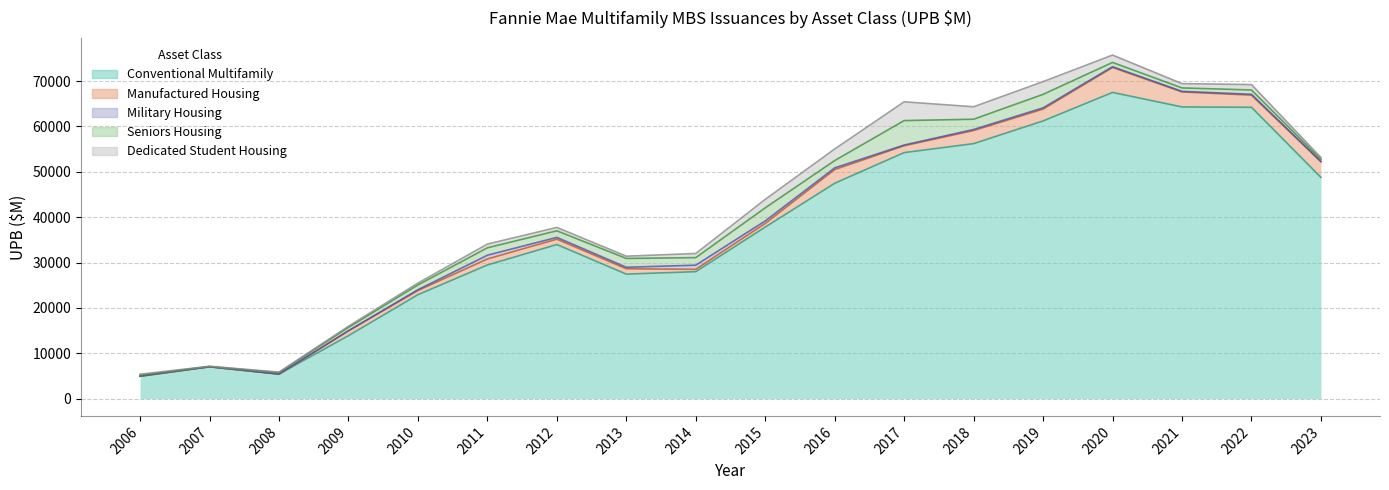

At which category is the sum across all series the highest?

2020